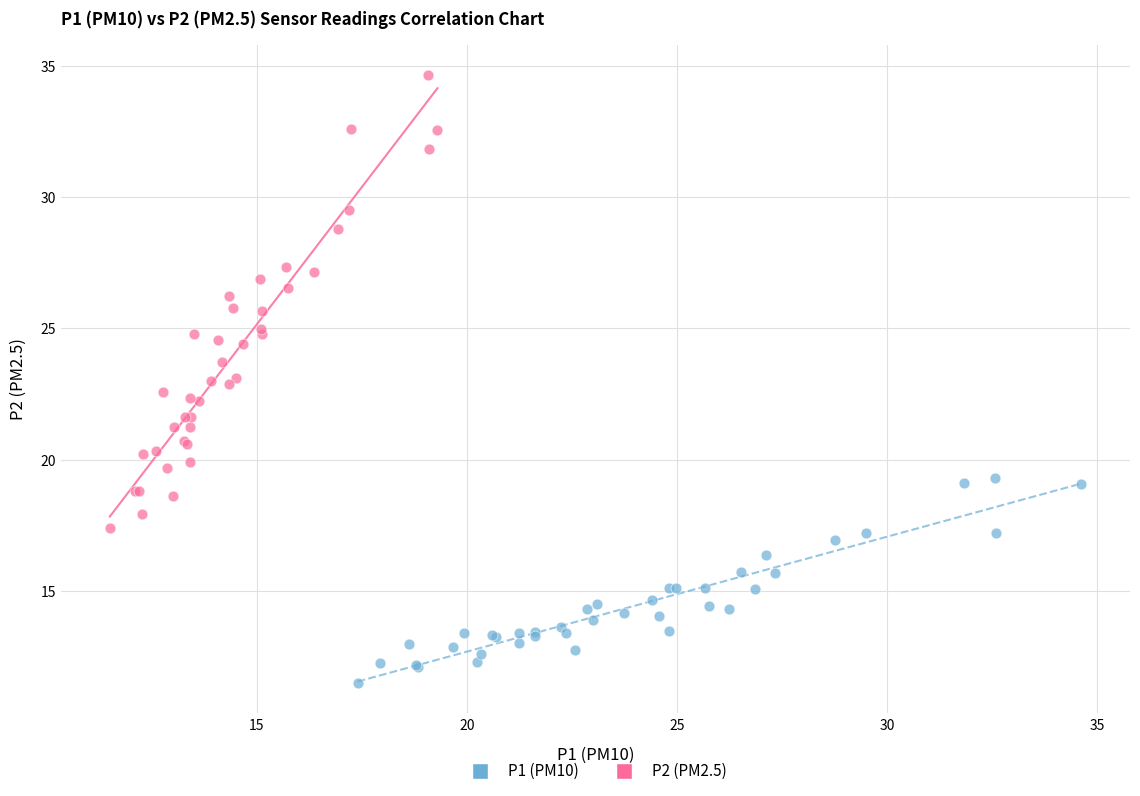

Which series reaches the minimum Y coordinate?

P1 (PM10)